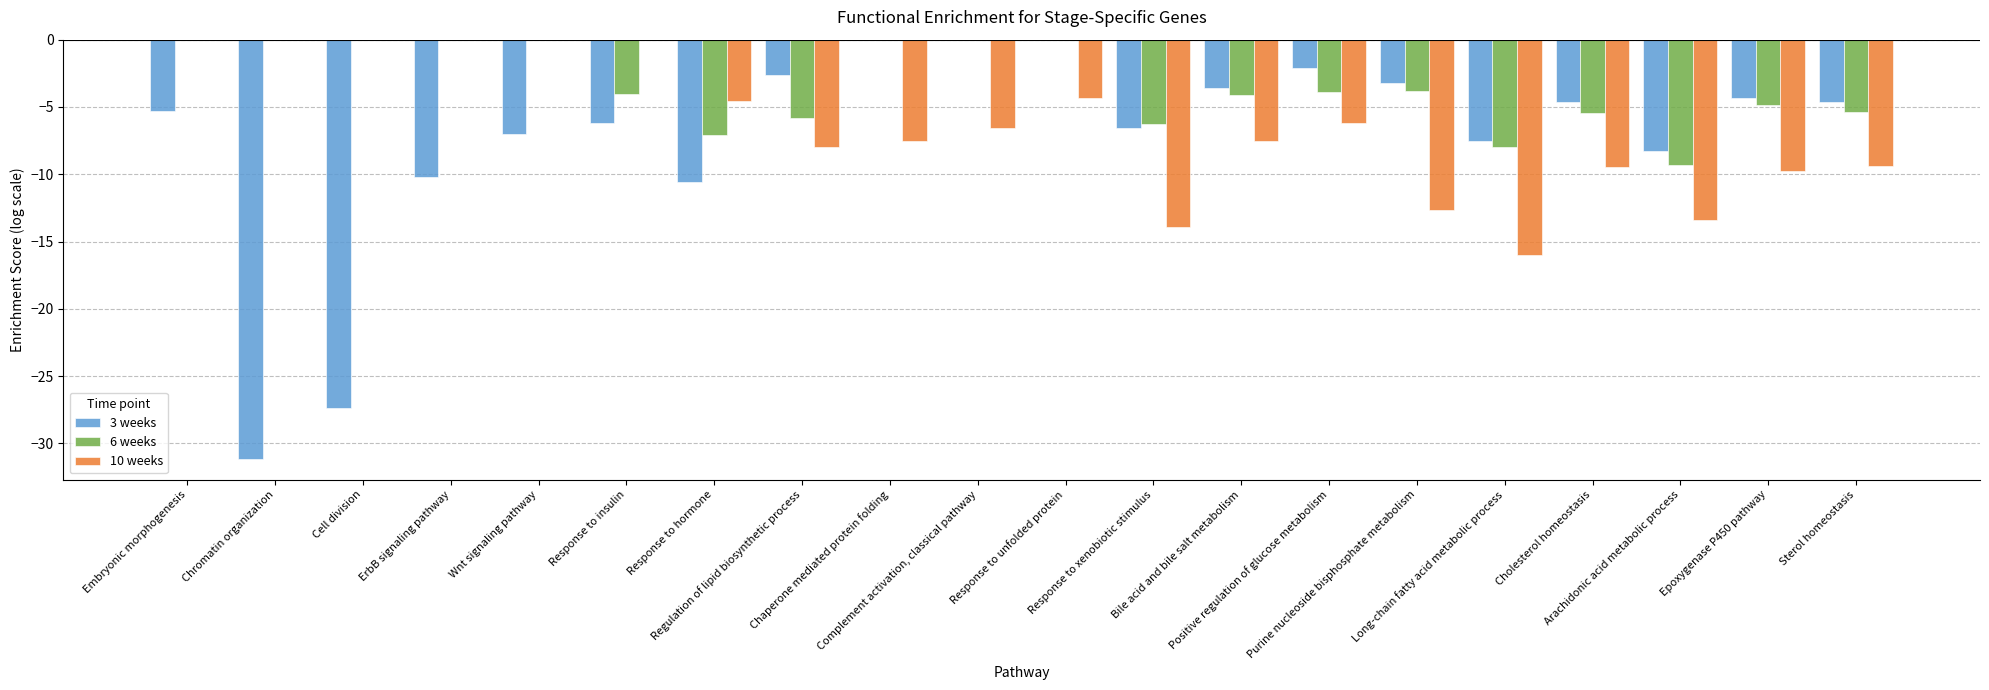

Which series has the largest total across all categories?

6 weeks